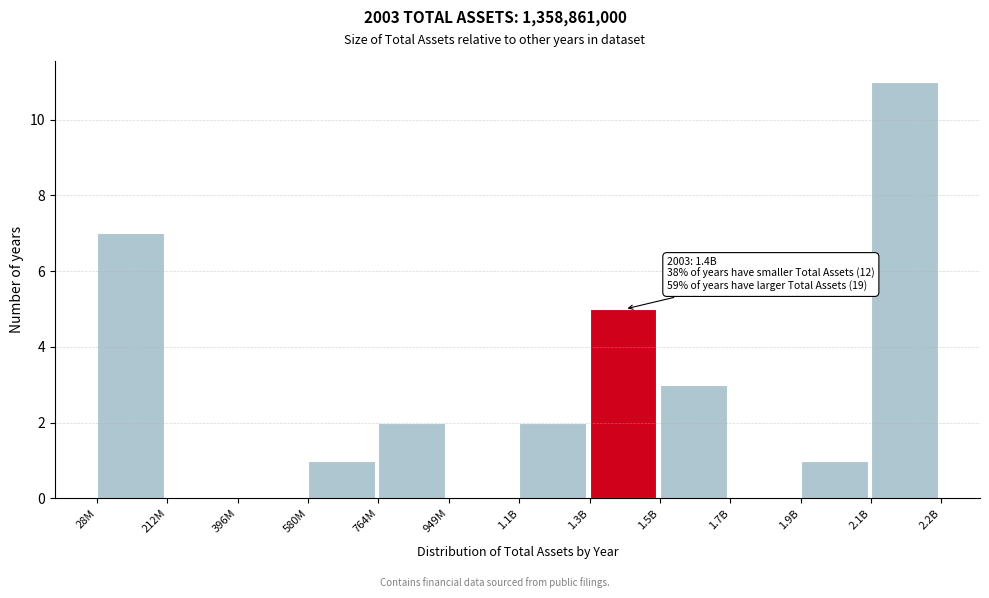

Reading left to right, transcribe all the data shown in this chart.

28M=7	212M=0	396M=0	580M=1	764M=2	949M=0	1.1B=2	1.3B=5	1.5B=3	1.7B=0	1.9B=1	2.1B=11